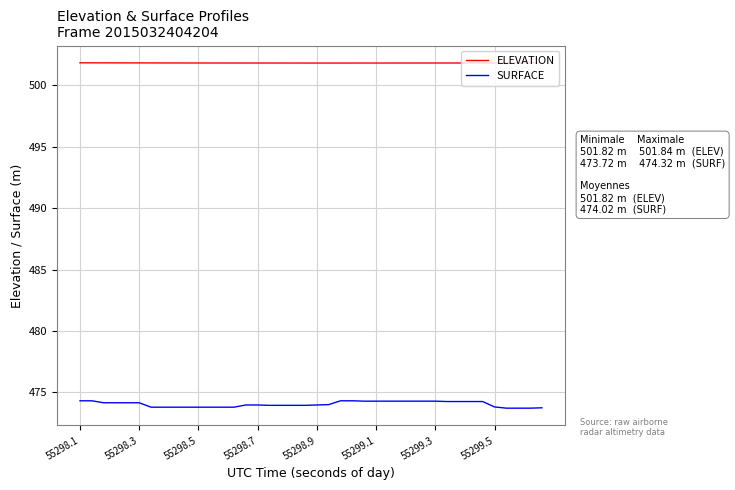

True or false: ELEVATION and SURFACE cross at least once.

False